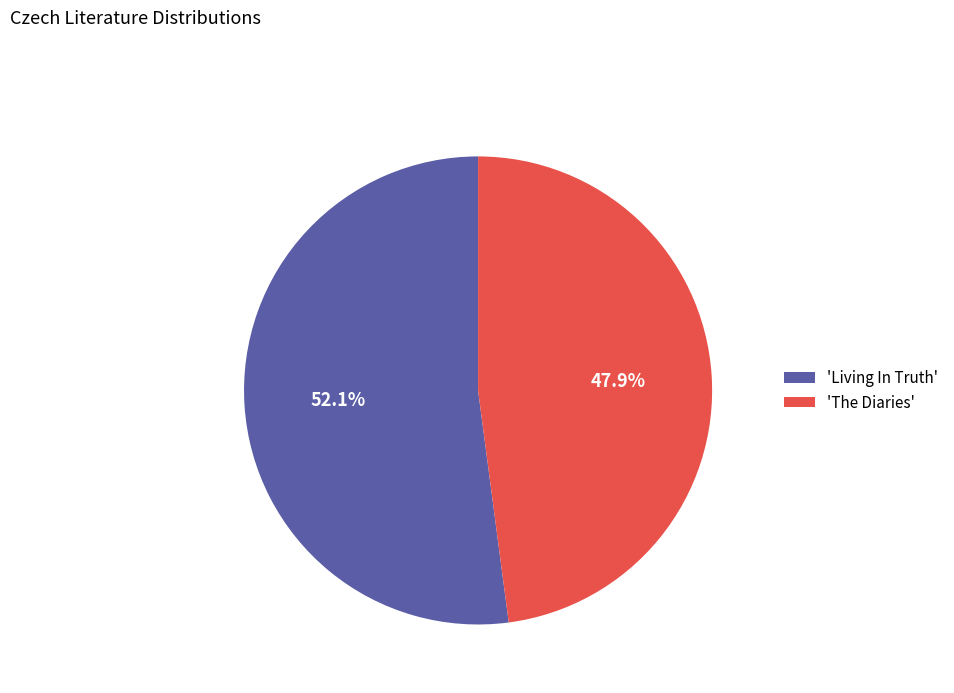

Approximately how many times larger is the value at 'Living In Truth' compared to 'The Diaries'?

1.1